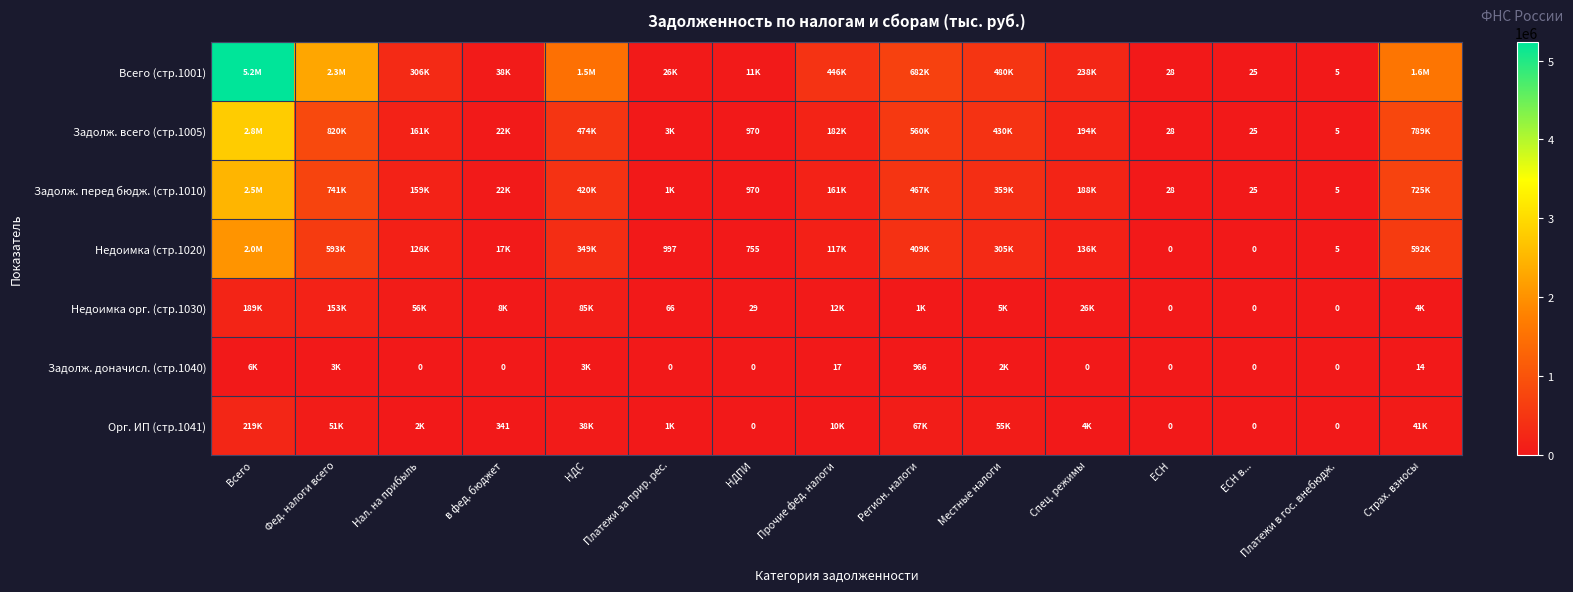

At how many categories does at least one series exceed 1608691?

2